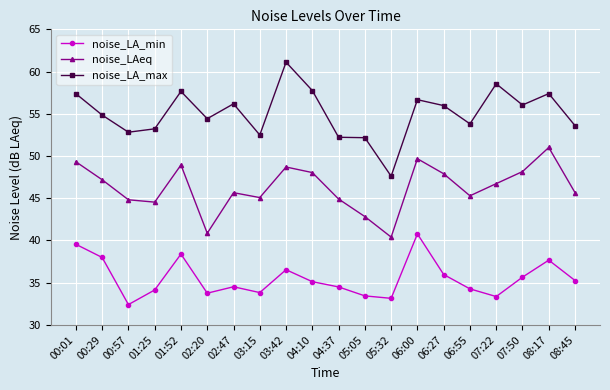

What is the sum of the noise_LA_max values at 06:00 and 07:22?

115.2